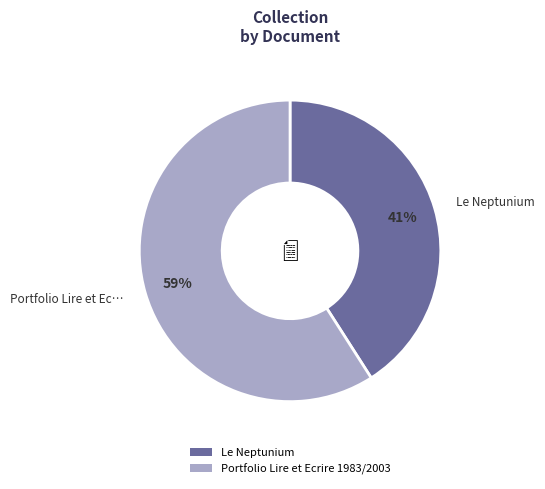

Is it true that Le Neptunium is 41% of the pie?

True